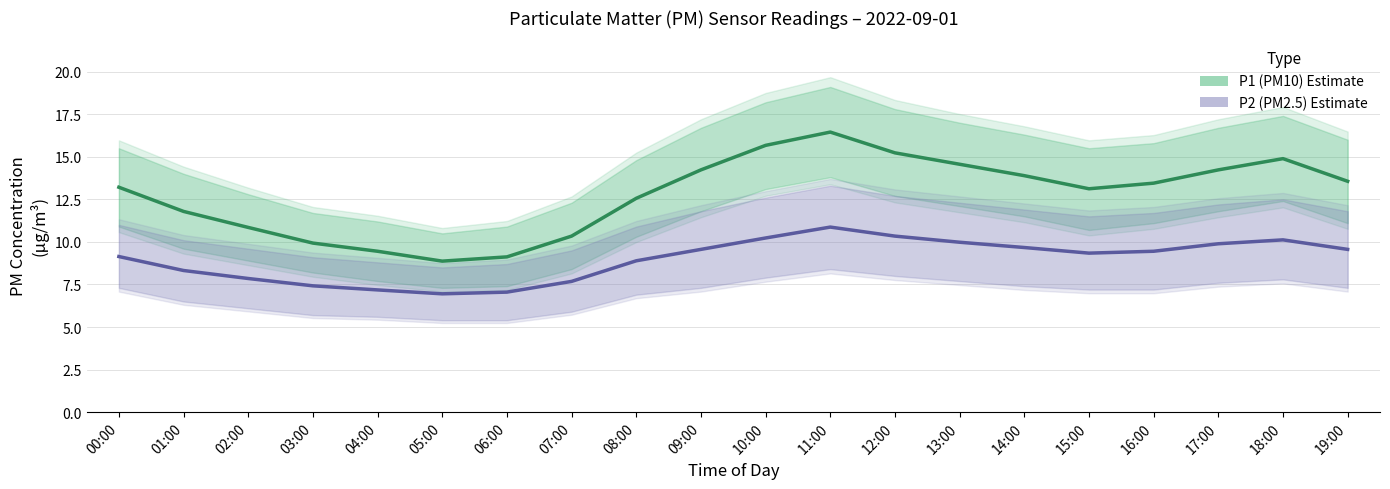

The P2 (PM2.5) Estimate series shows 10.1 at 18:00. True or false?

True